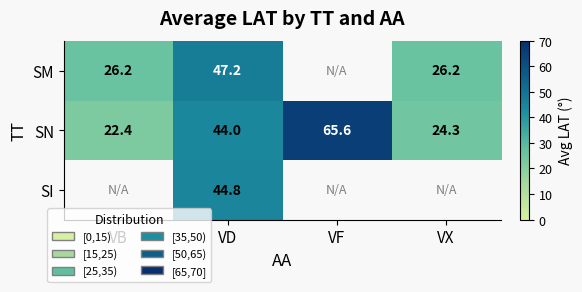

What is the total value across all series at VD?

136.0